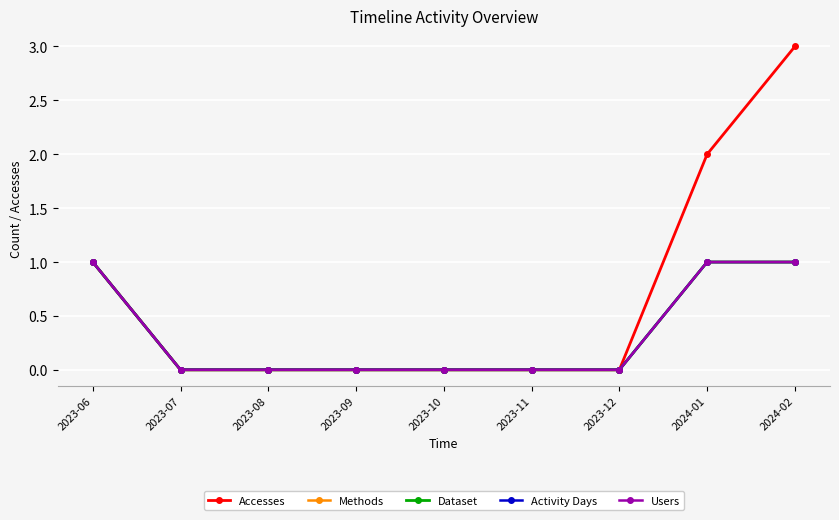

What is the difference between the maximum and second lowest values in the Accesses series?

3